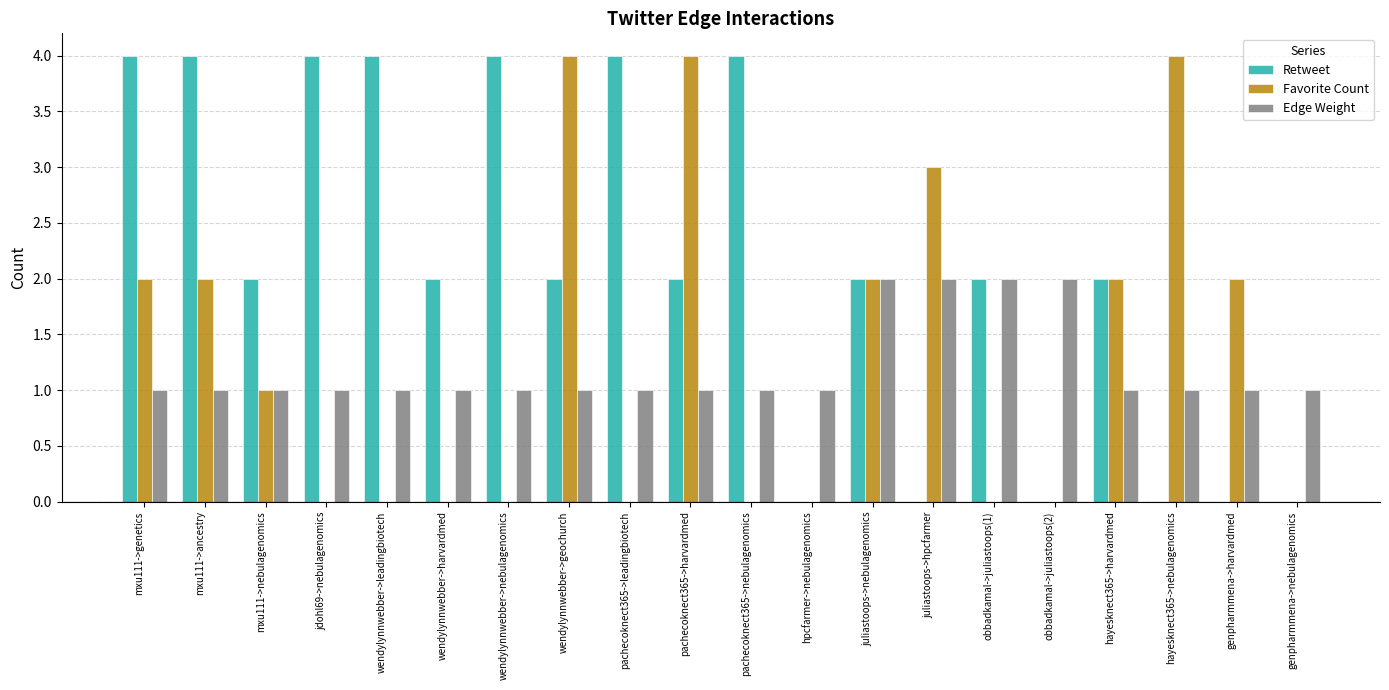

Is it true that Favorite Count equals 2 at hpcfarmer->nebulagenomics?

False